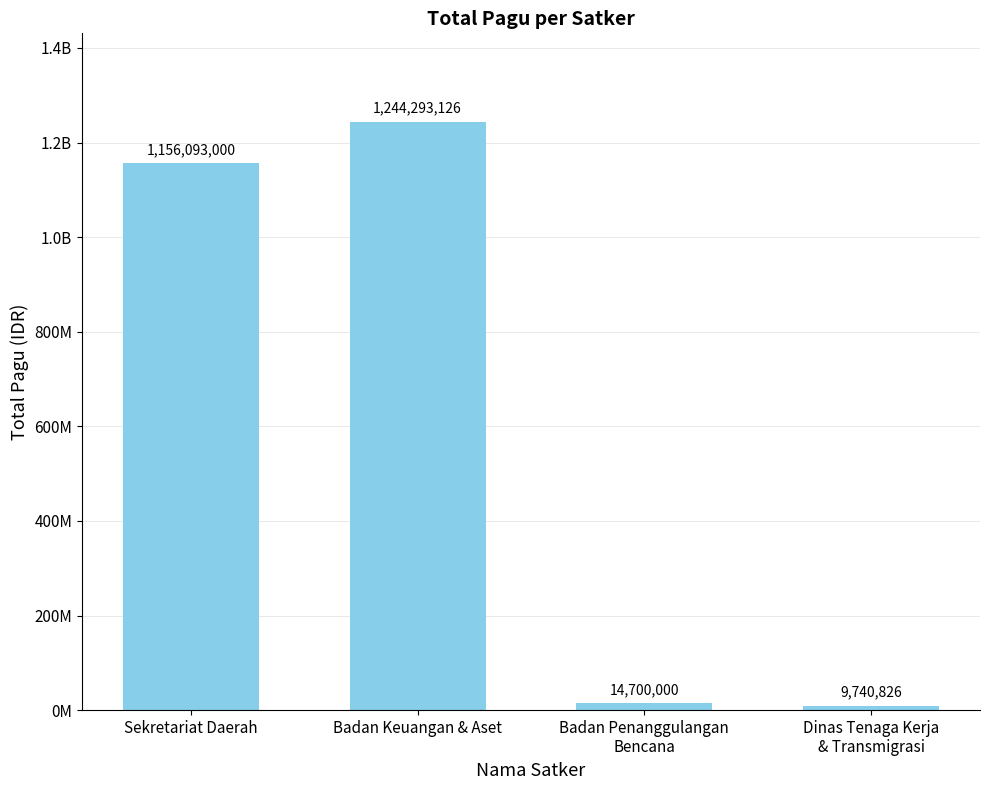

The chart shows a value of 490584033 at Sekretariat Daerah. True or false?

False